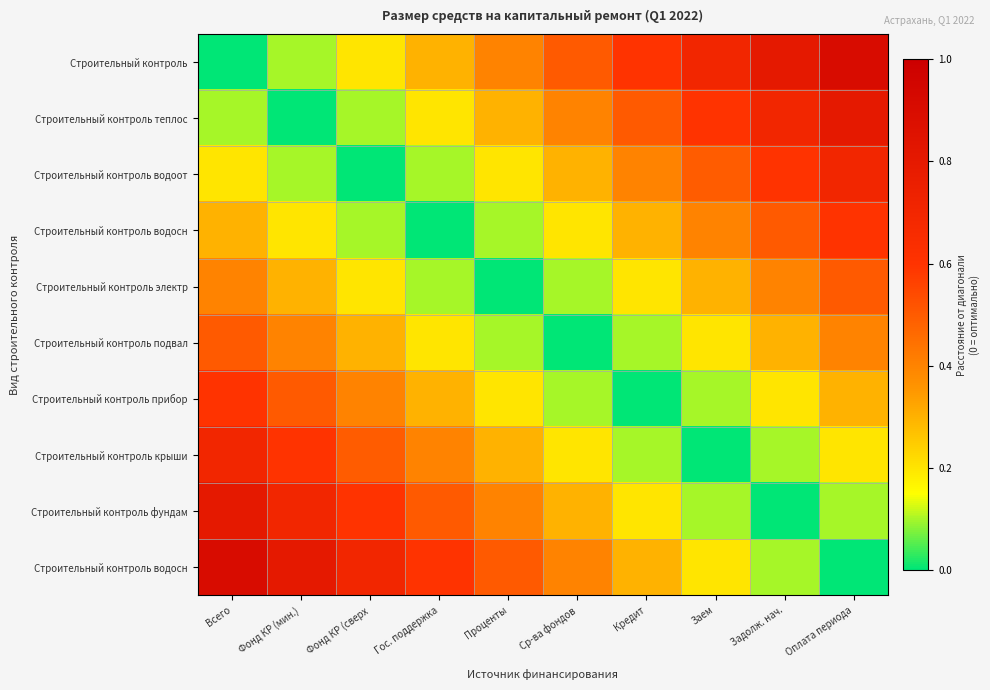

At which category is the sum across all series the highest?

Всего